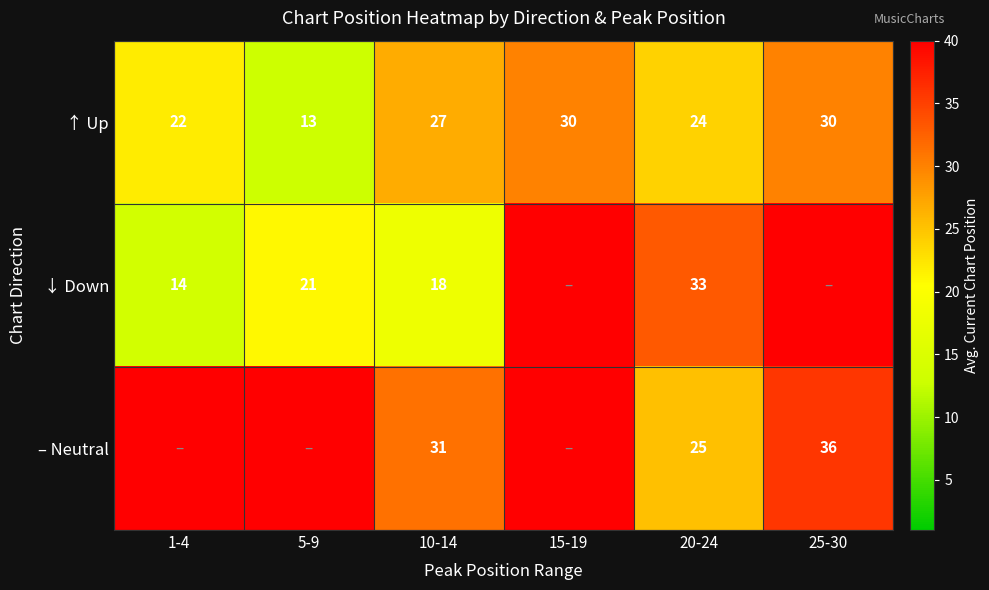

How many ↑ Up values are between 22 and 30?

5